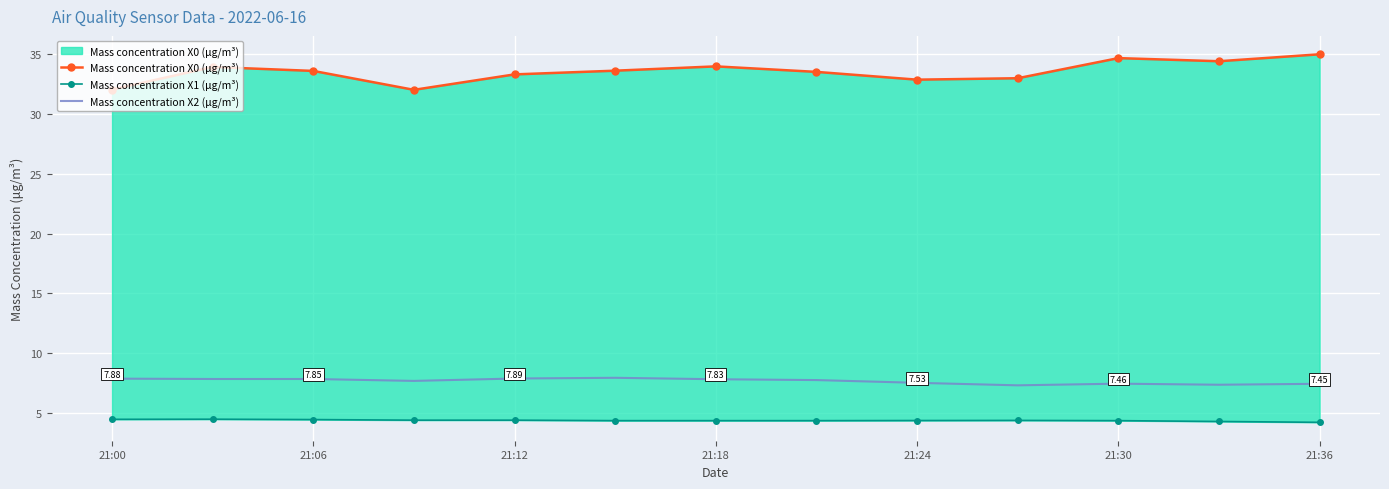

What is the sum of all Mass concentration X0 (μg/m³) values?

435.8